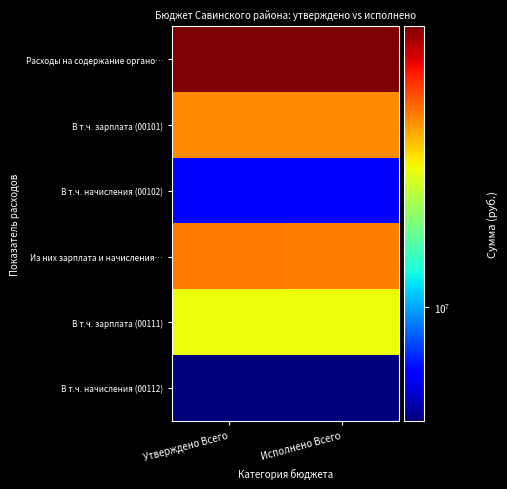

Which has a higher value, Утверждено Всего or Исполнено Всего?

Утверждено Всего